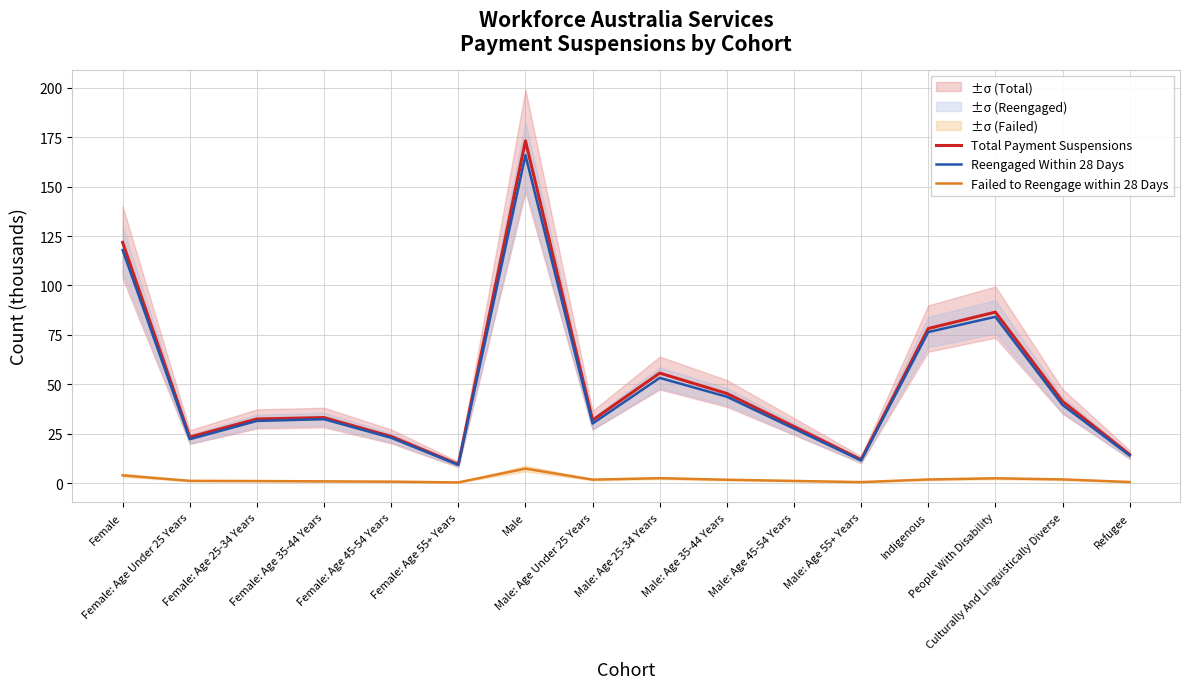

How many interior local peaks does the Failed to Reengage within 28 Days series have?

3